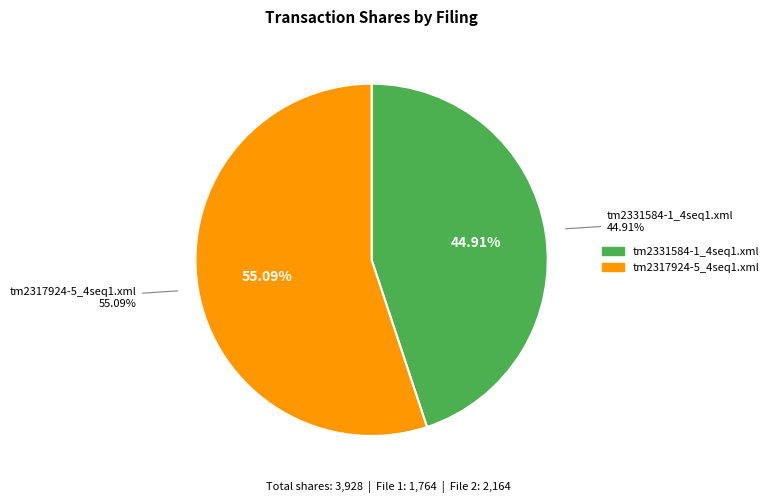

To the nearest percent, what is the average slice percentage?

50%